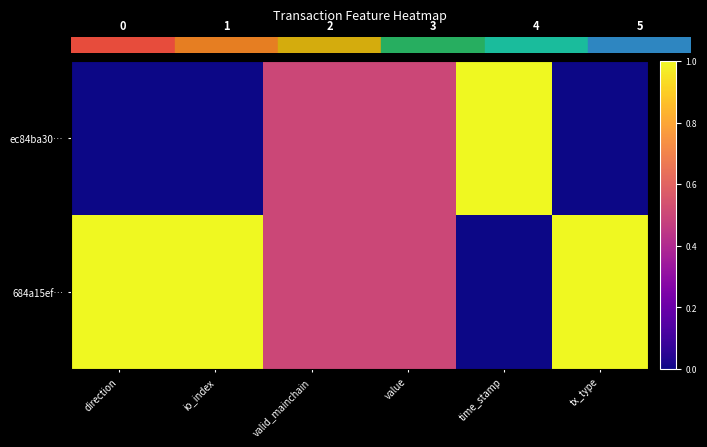

Rank the series by their maximum value, from highest to lowest.

ec84ba30…, 684a15ef…